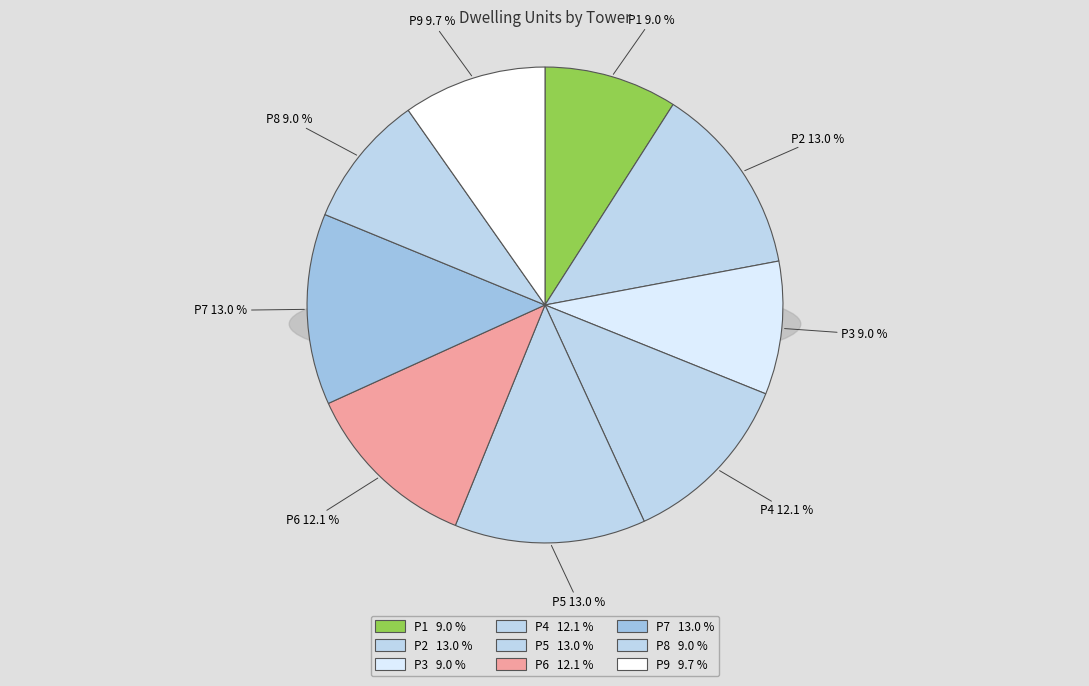

How many segments does this pie chart have?

9